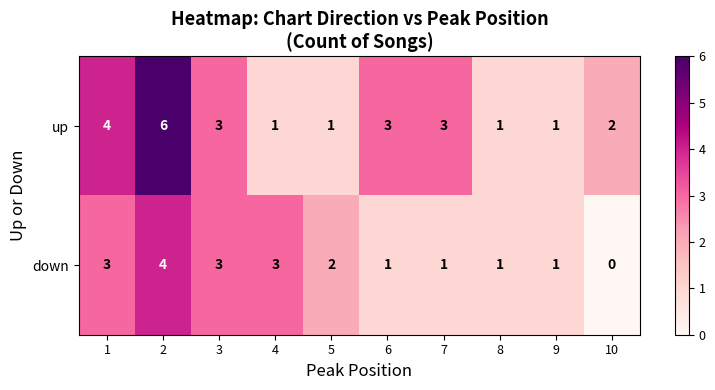

The up series shows 2 at 10. True or false?

True